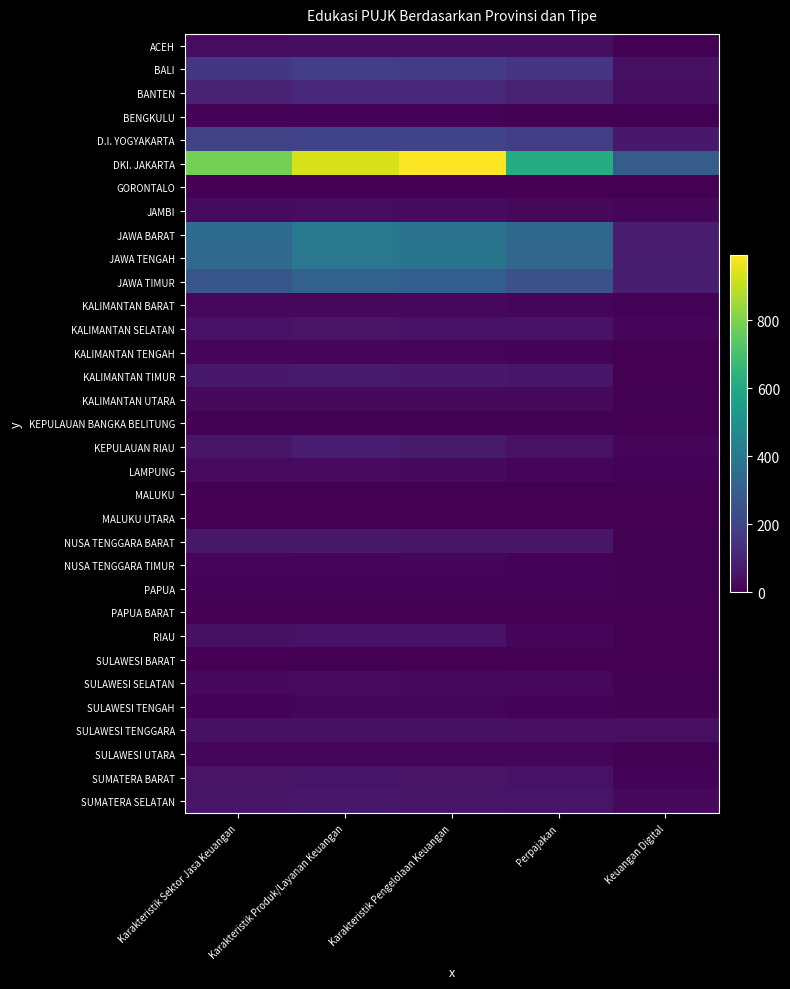

What is the minimum value for JAWA TENGAH?

80